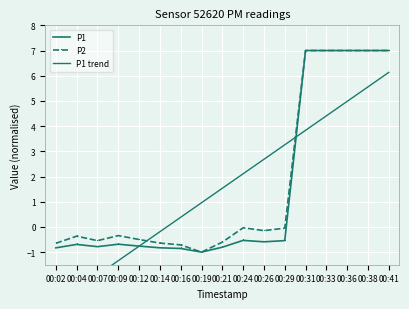

What value does the P2 series have at 00:33?

7.0